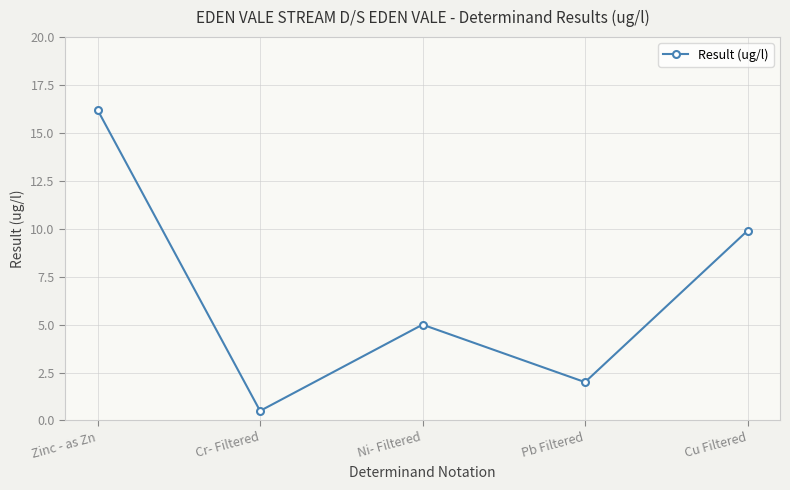

Does the chart display data point markers on the line(s)?

Yes